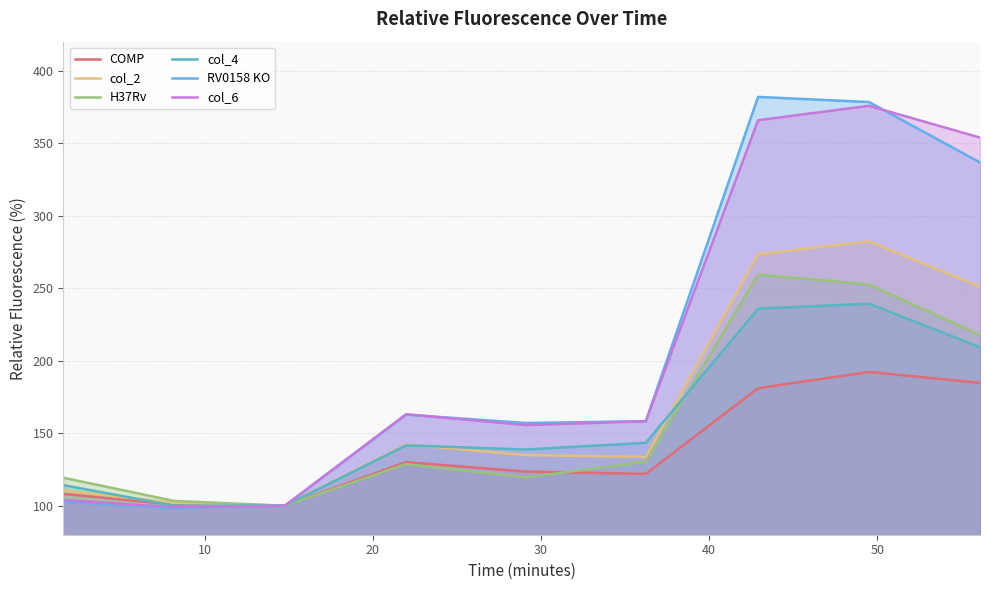

What is the minimum value shown in the chart?

98.3